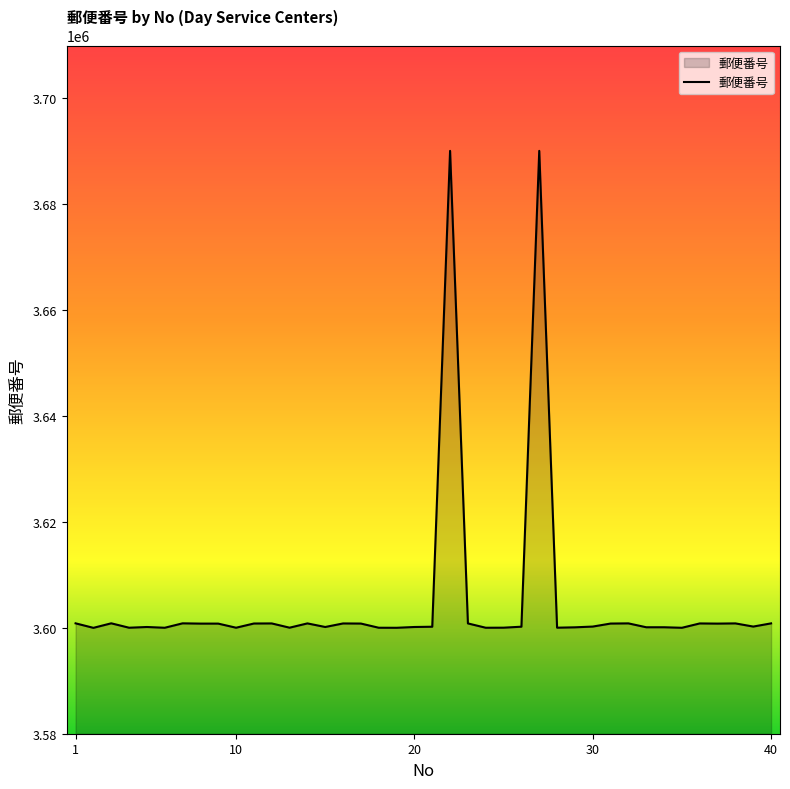

What is the minimum value shown in the chart?

3600002